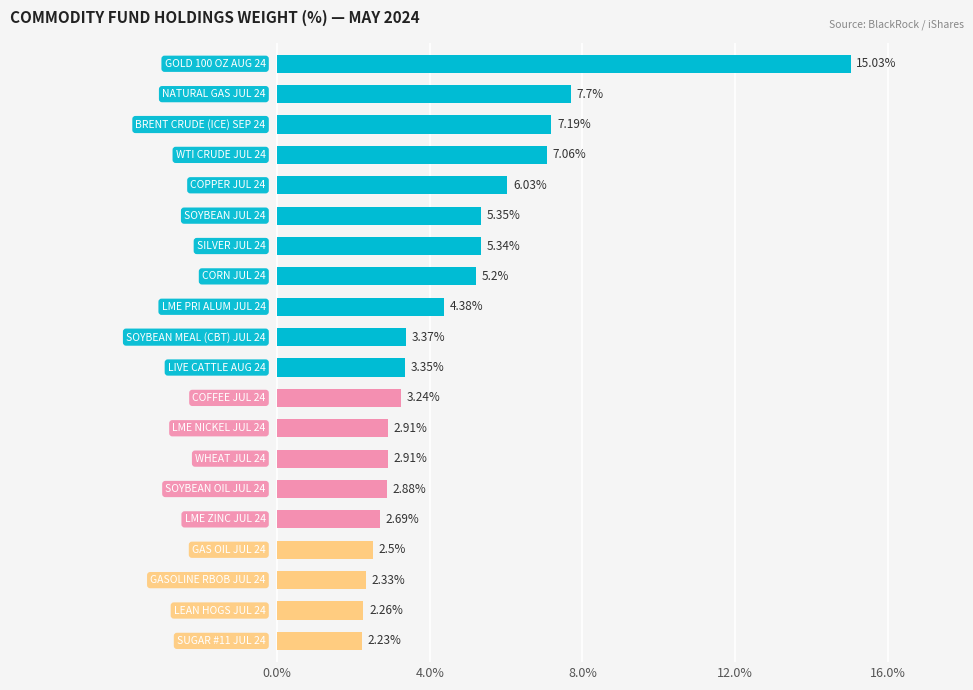

What is the sum of all values?

94.0